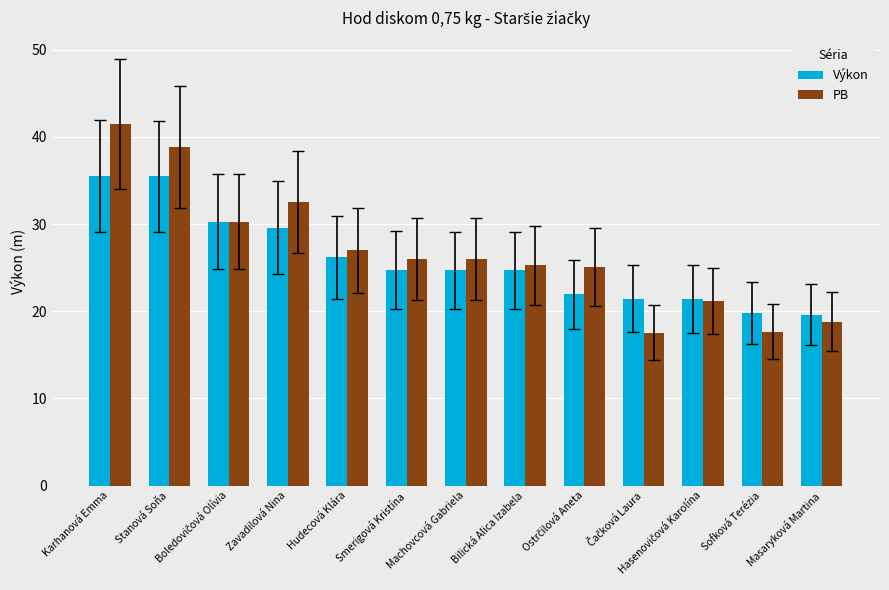

The value of Výkon at Smerigová Kristína is 11.0. True or false?

False